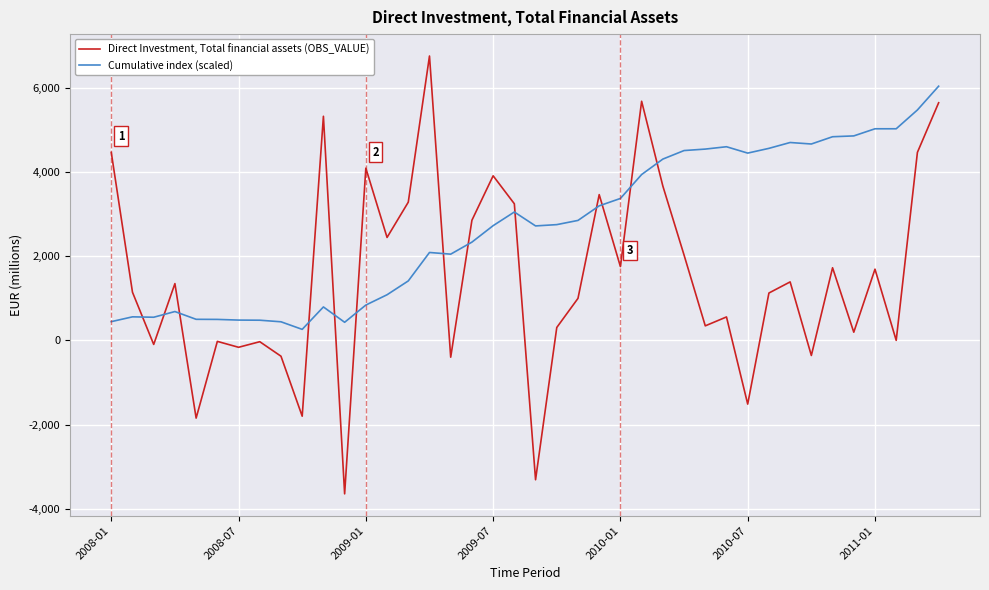

What is the difference between the maximum and minimum values in the Cumulative index (scaled) series?

5774.8